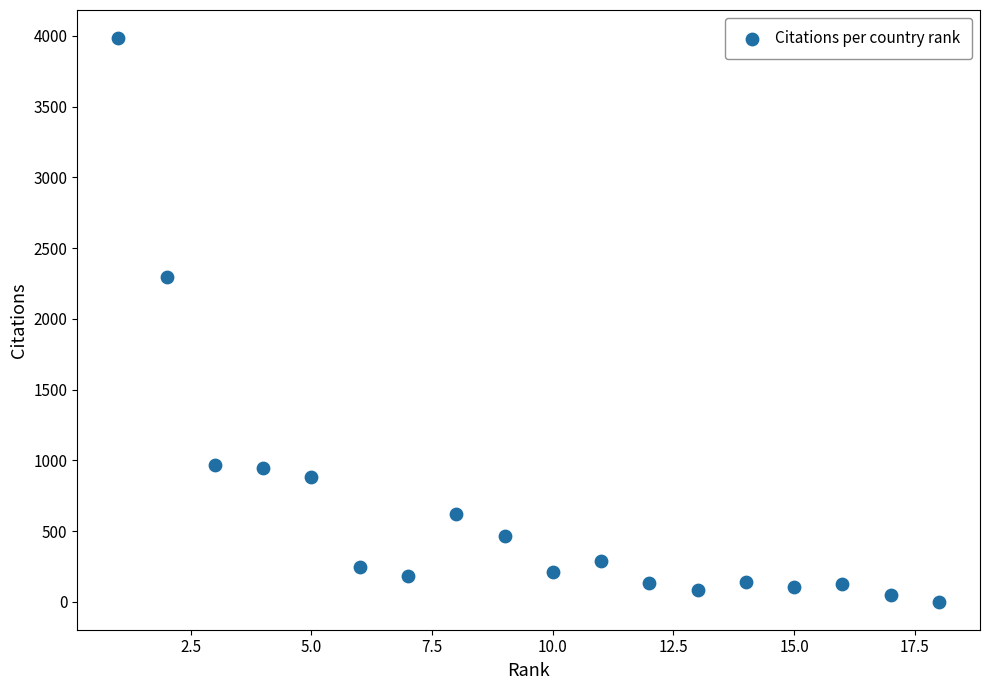

What Y value in the scatter plot is closest to 1993?

2296